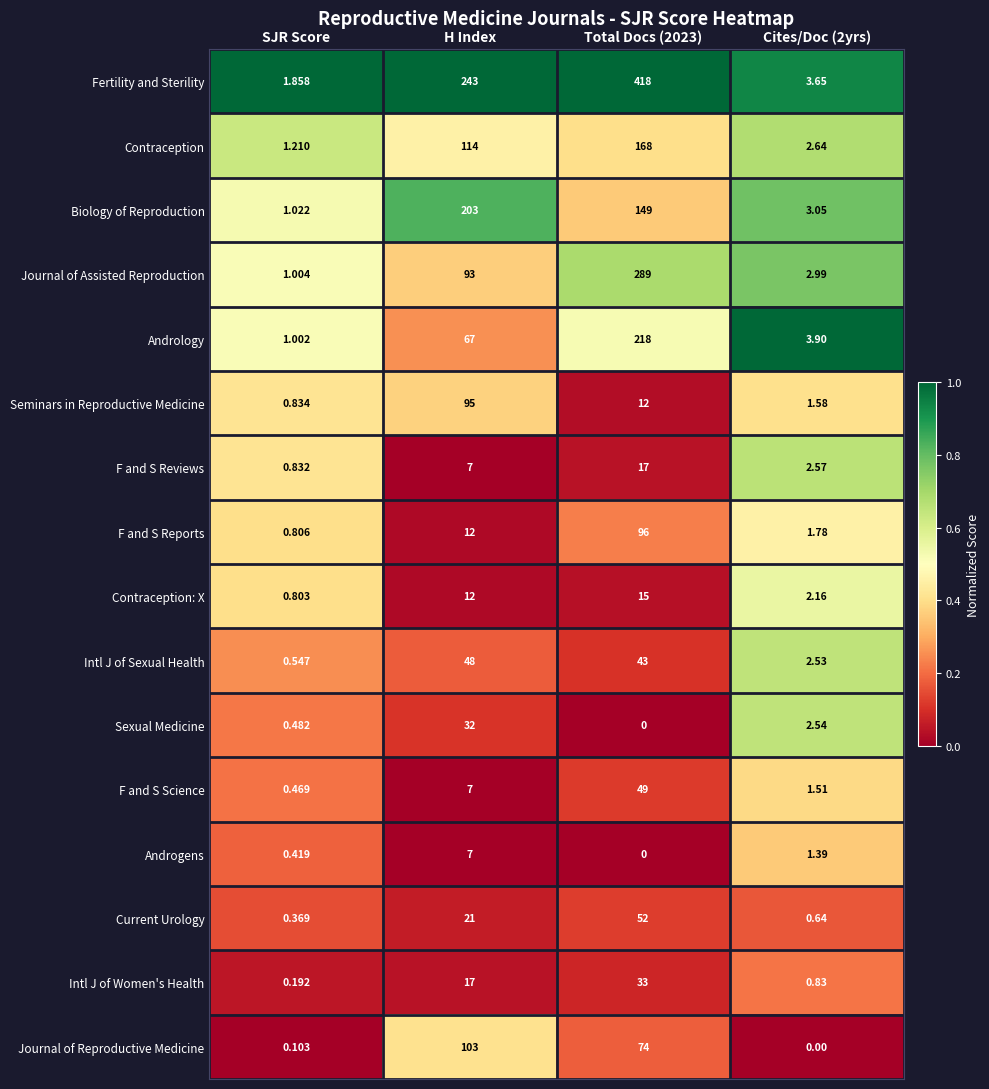

Which series has the widest spread of values?

Fertility and Sterility